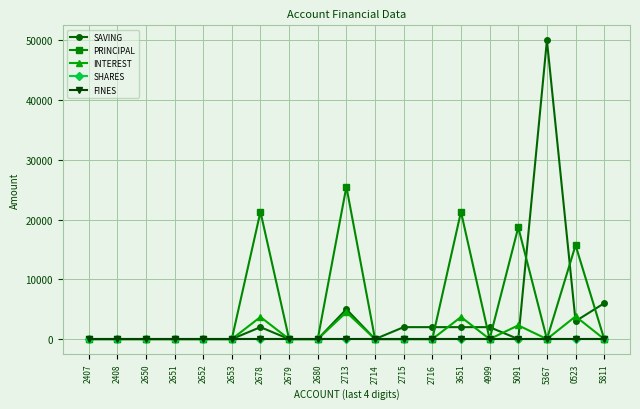

What is the value of the PRINCIPAL point at the 10th from the left?

25500